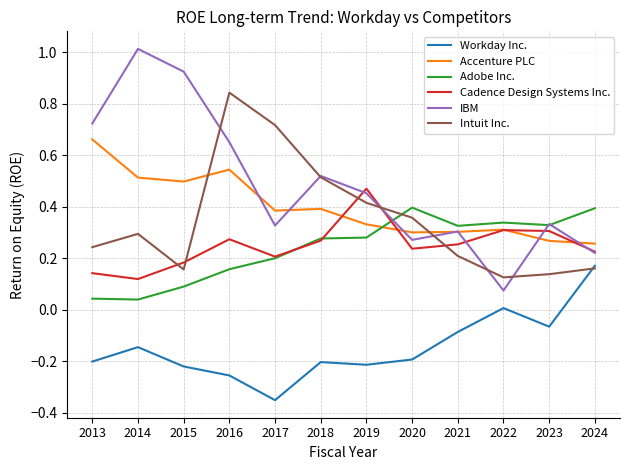

Is the value of Workday Inc. at 2015 greater than the value of Accenture PLC at 2018?

No